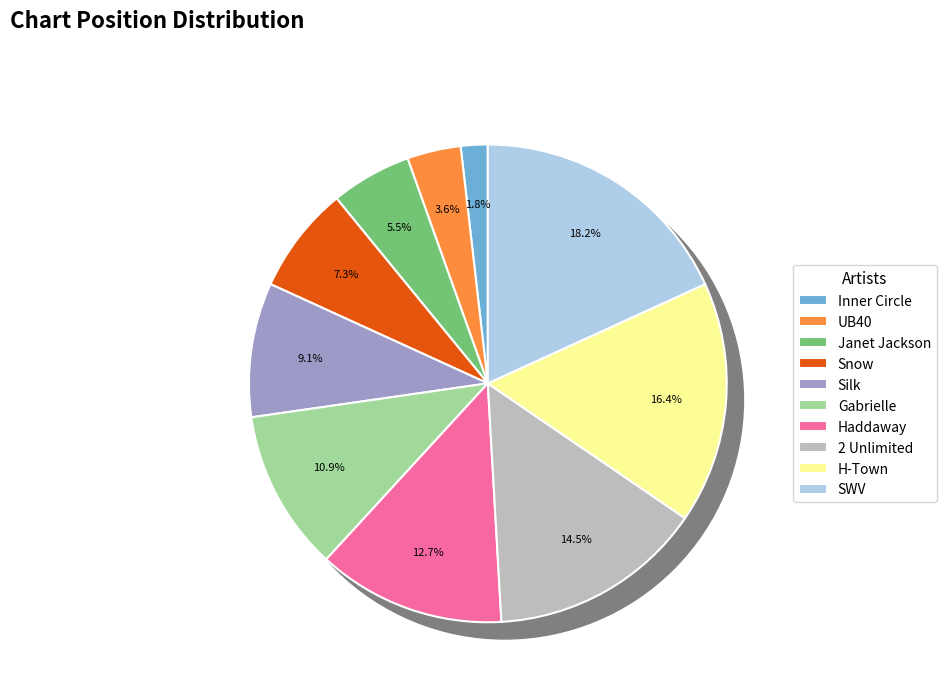

Count the number of slices in the pie.

10